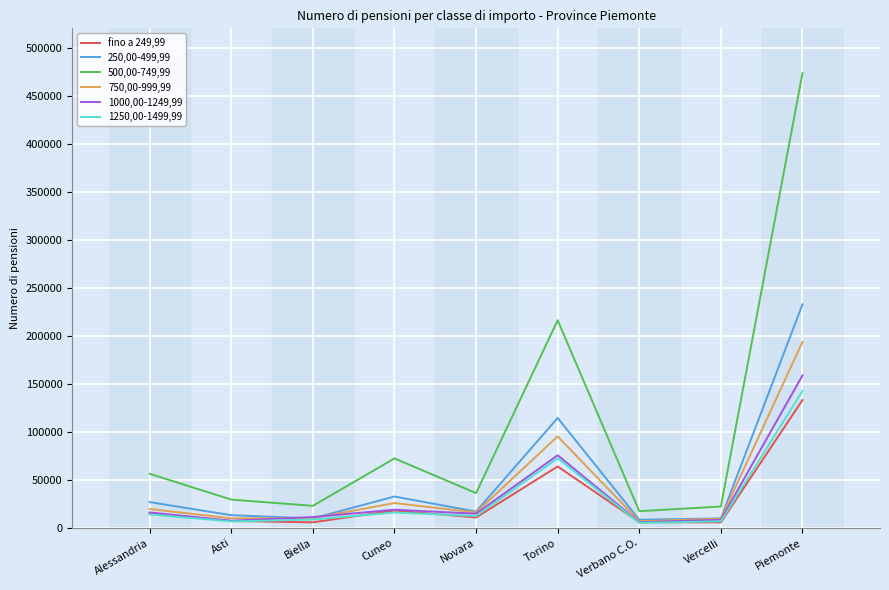

Where is 250,00-499,99 nearest to the value 120598?

Torino